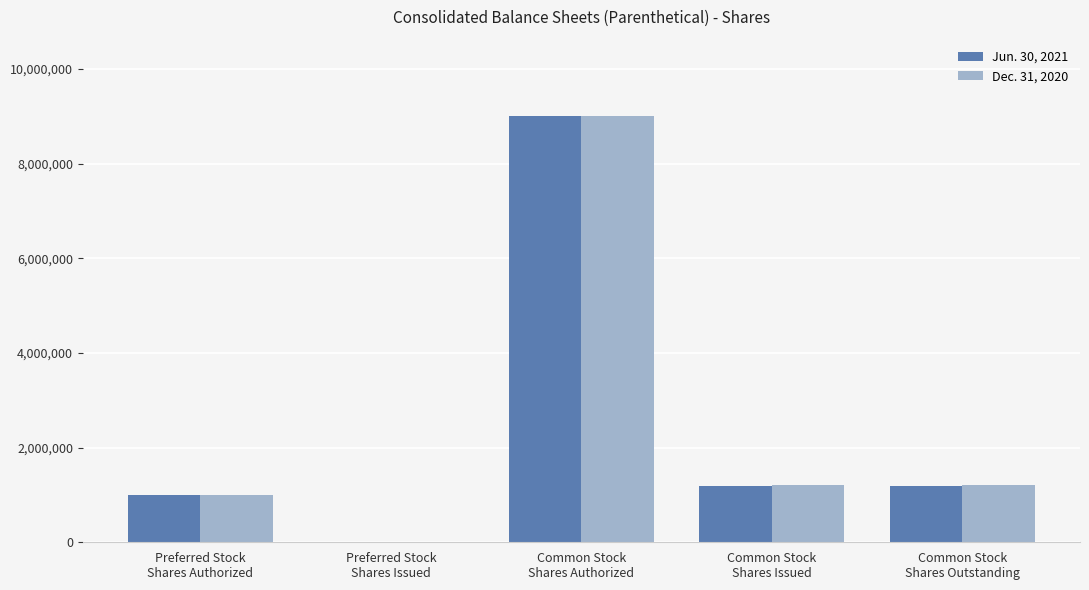

What is the approximate value of Dec. 31, 2020 at Common Stock
Shares Authorized, to the nearest 50?

9000000